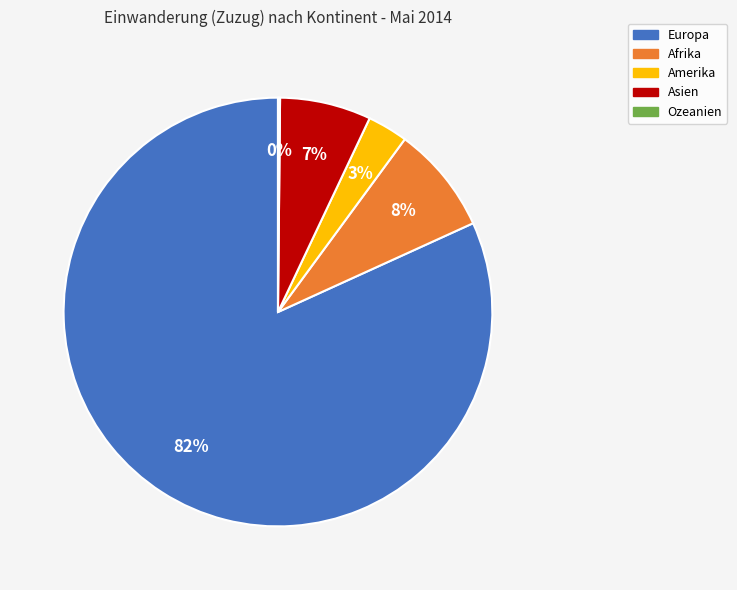

Which category accounts for the majority?

Europa